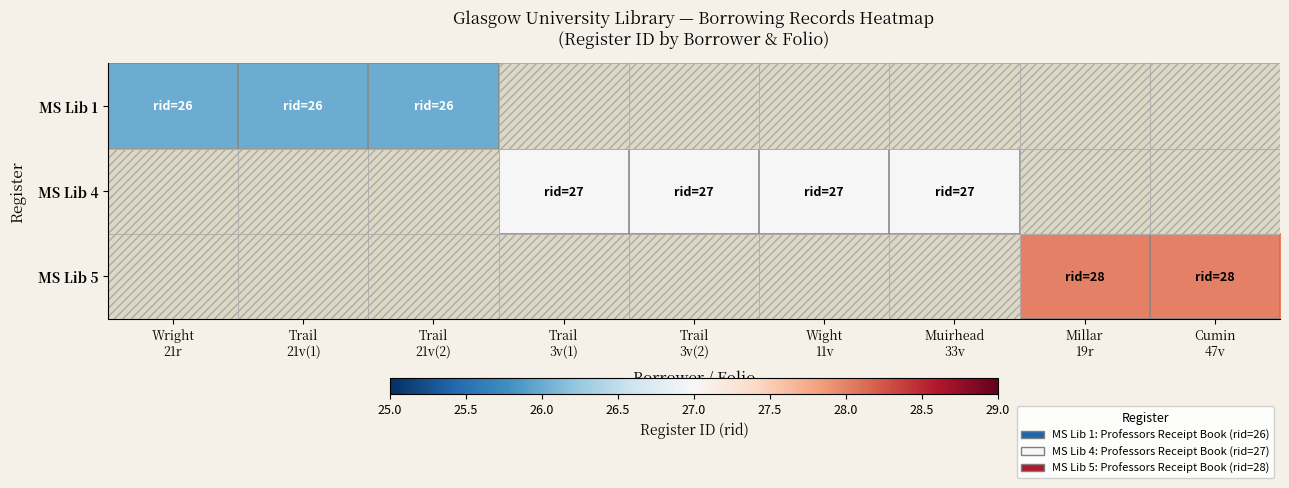

How many distinct data groups are displayed?

3